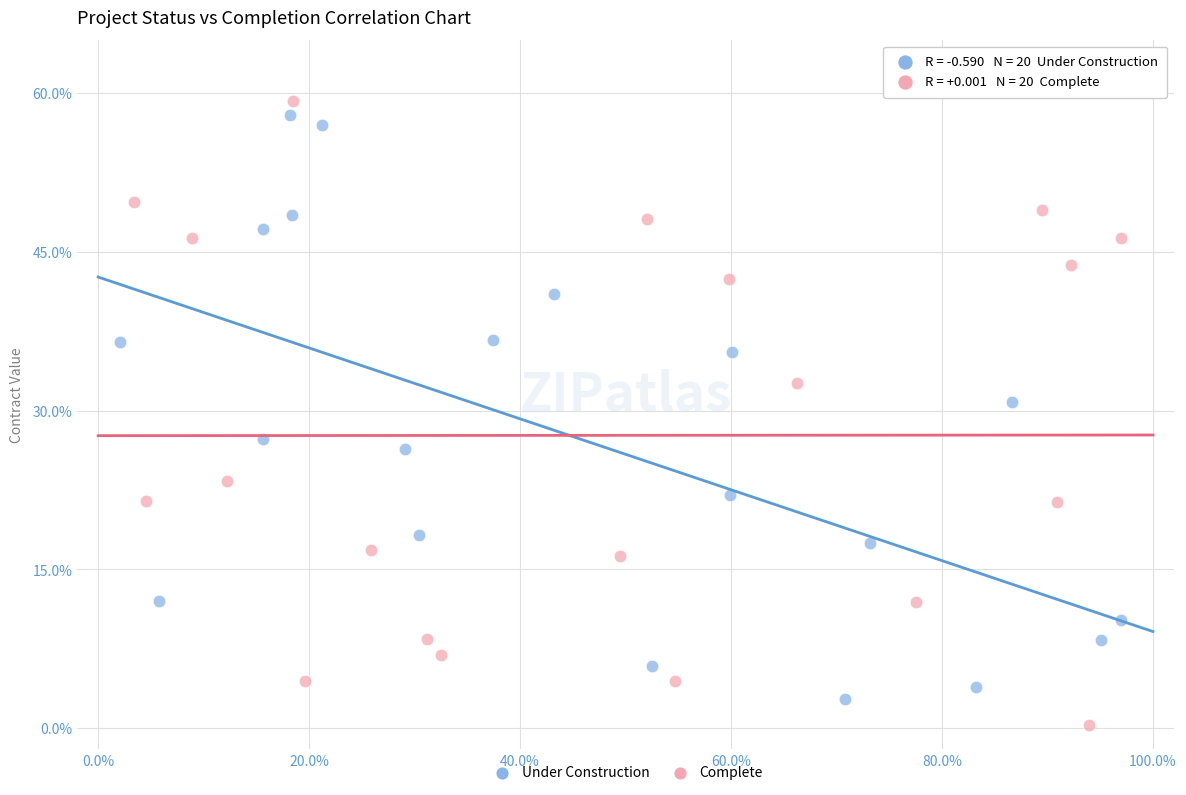

Which series has the widest spread of Y values?

Complete